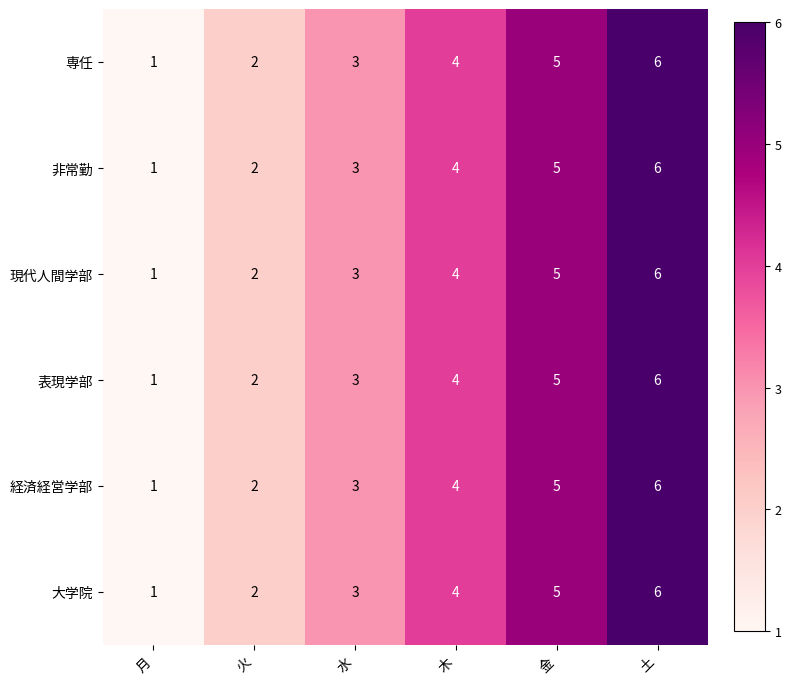

The value of 大学院 at 木 is 7. True or false?

False